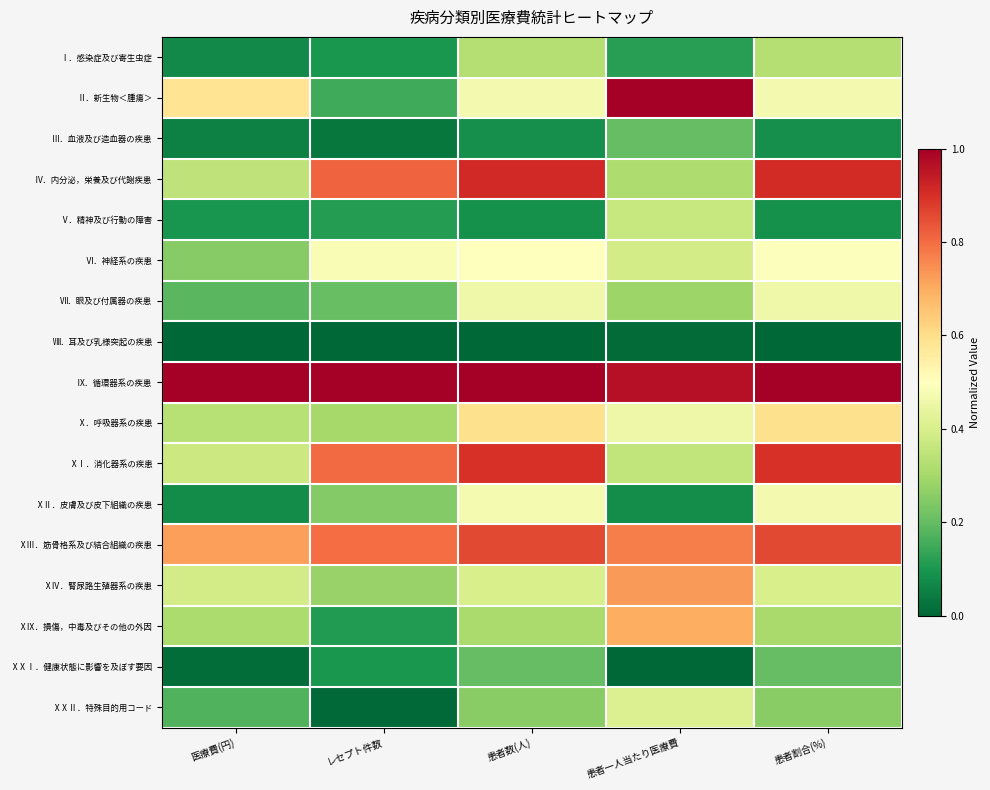

Rank the series by their maximum value, from highest to lowest.

Ⅱ．新生物＜腫瘍＞, Ⅸ．循環器系の疾患, Ⅳ．内分泌，栄養及び代謝疾患, ⅩⅠ．消化器系の疾患, ⅩⅢ．筋骨格系及び結合組織の疾患, ⅩⅣ．腎尿路生殖器系の疾患, ⅩⅨ．損傷，中毒及びその他の外因, Ⅹ．呼吸器系の疾患, Ⅵ．神経系の疾患, ⅩⅡ．皮膚及び皮下組織の疾患, Ⅶ．眼及び付属器の疾患, ⅩⅩⅡ．特殊目的用コード, Ⅴ．精神及び行動の障害, Ⅰ．感染症及び寄生虫症, ⅩⅩⅠ．健康状態に影響を及ぼす要因, Ⅲ．血液及び造血器の疾患, Ⅷ．耳及び乳様突起の疾患